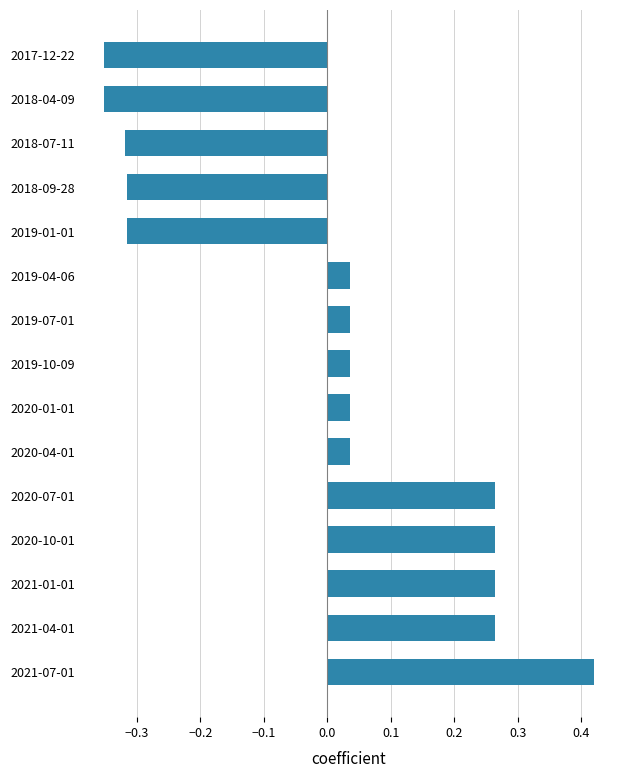

The chart shows a value of 0.4 at 2020-07-01. True or false?

False